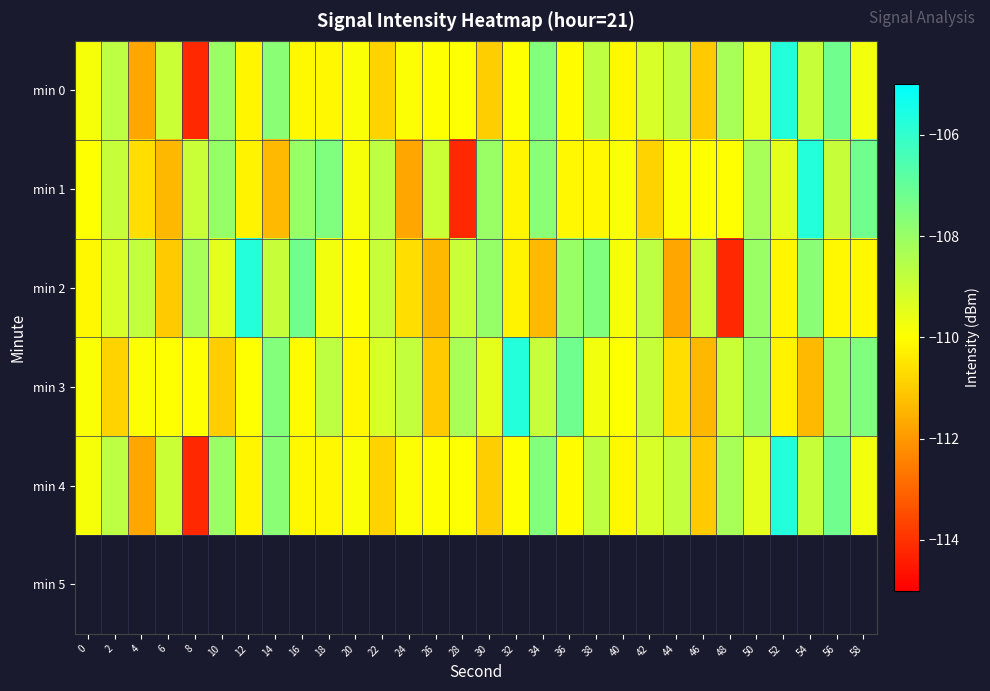

Reading left to right, transcribe all the data shown in this chart.

min 0: 0=-109.8	2=-108.7	4=-111.7	6=-109.0	8=-114.2	10=-108.0	12=-110.2	14=-107.7	16=-110.1	18=-110.1	20=-109.9	22=-110.9	24=-109.9	26=-110.0	28=-110.0	30=-111.0	32=-110.0	34=-107.6	36=-110.0	38=-108.7	40=-110.1	42=-109.3	44=-108.8	46=-111.0	48=-108.3	50=-109.5	52=-105.7	54=-108.9	56=-107.2	58=-109.7
min 1: 0=-110.0	2=-108.9	4=-110.6	6=-111.4	8=-108.9	10=-107.9	12=-110.2	14=-111.3	16=-108.0	18=-107.5	20=-109.8	22=-108.7	24=-111.7	26=-109.0	28=-114.2	30=-108.0	32=-110.2	34=-107.7	36=-110.1	38=-110.1	40=-109.9	42=-110.9	44=-109.9	46=-110.0	48=-110.0	50=-108.3	52=-109.5	54=-105.7	56=-108.9	58=-107.2
min 2: 0=-110.1	2=-109.3	4=-108.8	6=-111.0	8=-108.3	10=-109.5	12=-105.7	14=-108.9	16=-107.2	18=-109.7	20=-110.0	22=-108.9	24=-110.6	26=-111.4	28=-108.9	30=-107.9	32=-110.2	34=-111.3	36=-108.0	38=-107.5	40=-109.8	42=-108.7	44=-111.7	46=-109.0	48=-114.2	50=-108.0	52=-110.2	54=-107.7	56=-110.1	58=-110.1
min 3: 0=-109.9	2=-110.9	4=-109.9	6=-110.0	8=-110.0	10=-111.0	12=-110.0	14=-107.6	16=-110.0	18=-108.7	20=-110.1	22=-109.3	24=-108.8	26=-111.0	28=-108.3	30=-109.5	32=-105.7	34=-108.9	36=-107.2	38=-109.7	40=-110.0	42=-108.9	44=-110.6	46=-111.4	48=-108.9	50=-107.9	52=-110.2	54=-111.3	56=-108.0	58=-107.5
min 4: 0=-109.8	2=-108.7	4=-111.7	6=-109.0	8=-114.2	10=-108.0	12=-110.2	14=-107.7	16=-110.1	18=-110.1	20=-109.9	22=-110.9	24=-109.9	26=-110.0	28=-110.0	30=-111.0	32=-110.0	34=-107.6	36=-110.0	38=-108.7	40=-110.1	42=-109.3	44=-108.8	46=-111.0	48=-108.3	50=-109.5	52=-105.7	54=-108.9	56=-107.2	58=-109.7